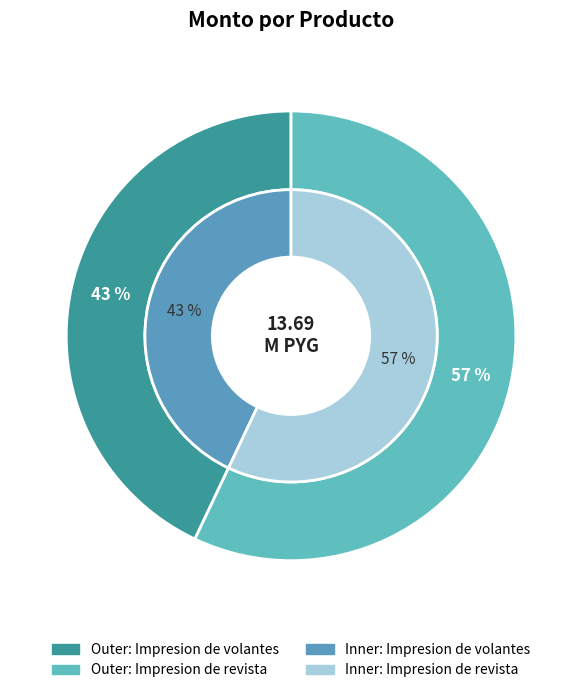

What is the largest slice in the pie chart?

Impresion de revista